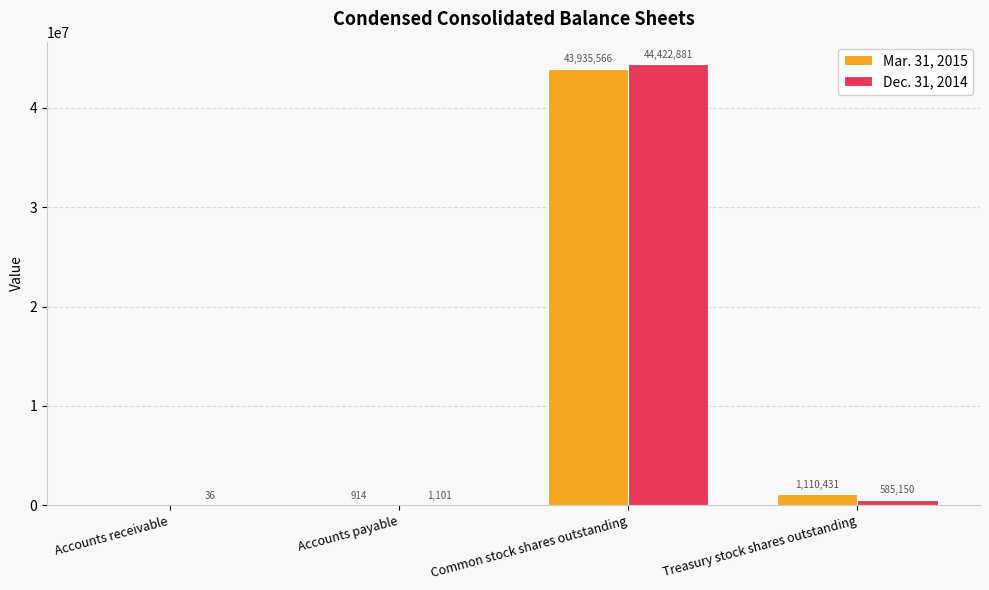

Between Common stock shares outstanding and Treasury stock shares outstanding, which series saw the biggest shift?

Dec. 31, 2014